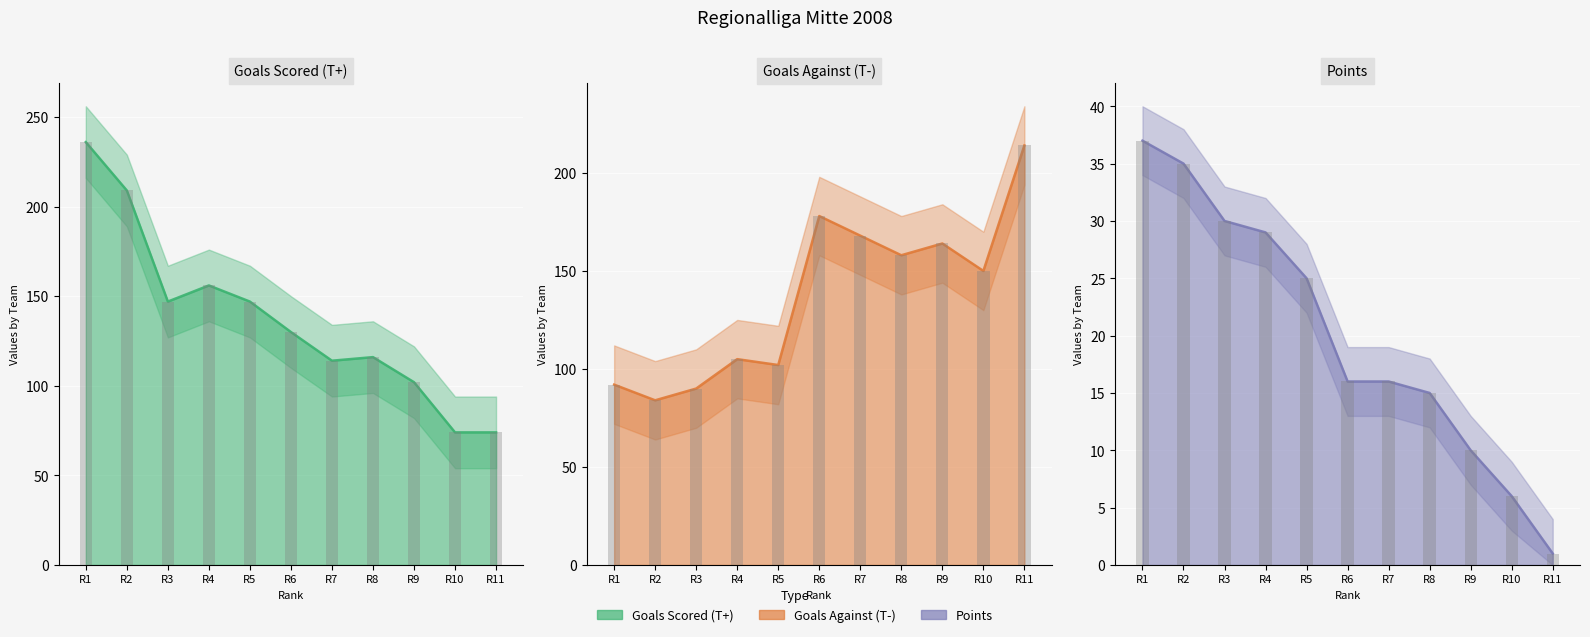

What is the sum of all Points values?

220